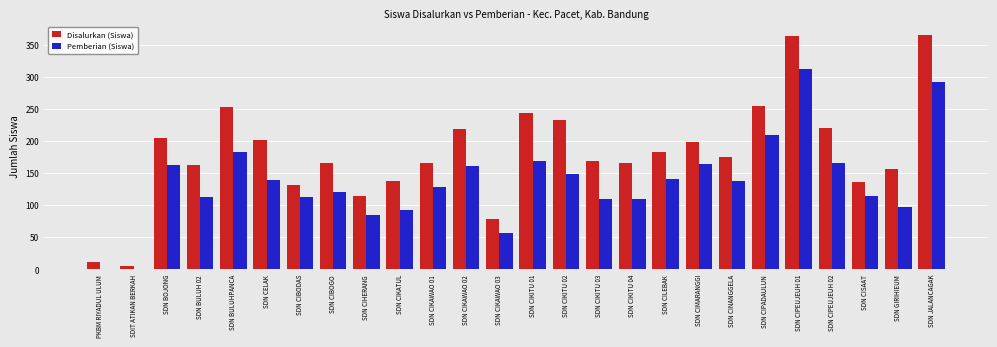

What value does the Disalurkan (Siswa) series have at SDN CILEBAK, to the nearest 50?

200